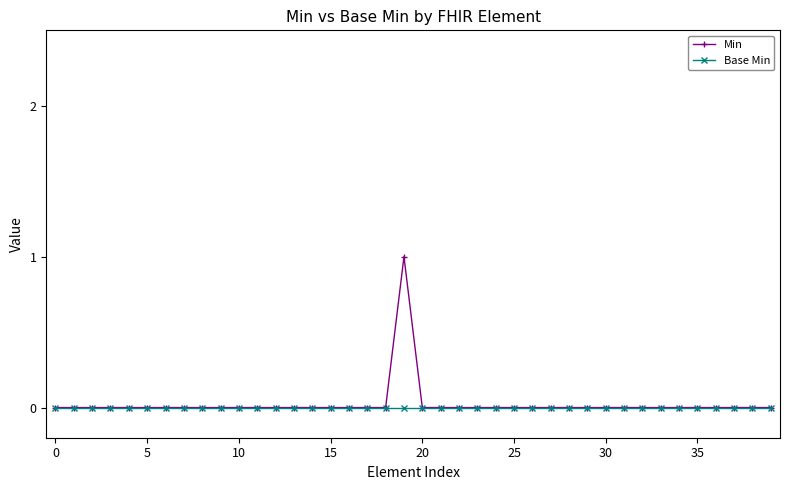

Which series has the largest range (max minus min)?

Min